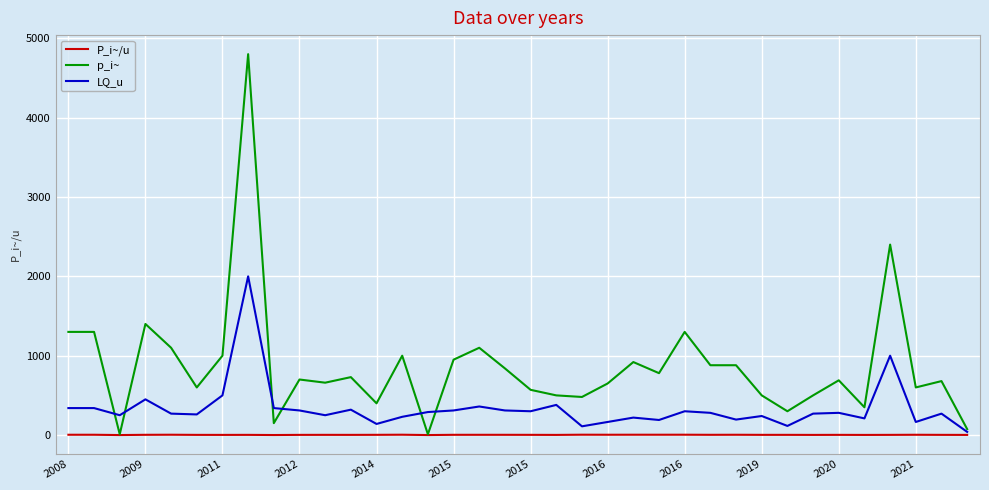

Which series has the largest total across all categories?

p_i~